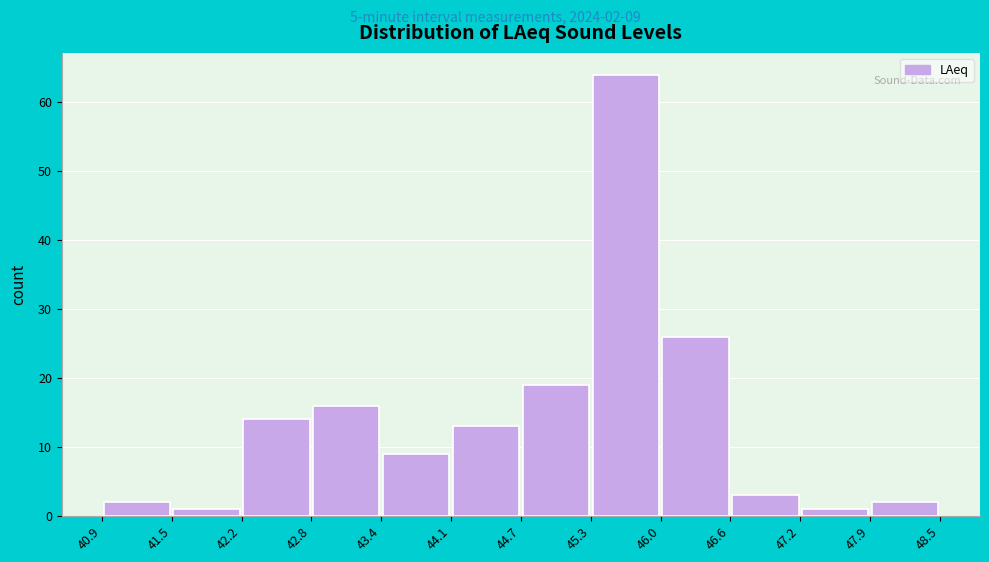

Over which range of the x-axis is the bar tallest?

45.3 to 46.0